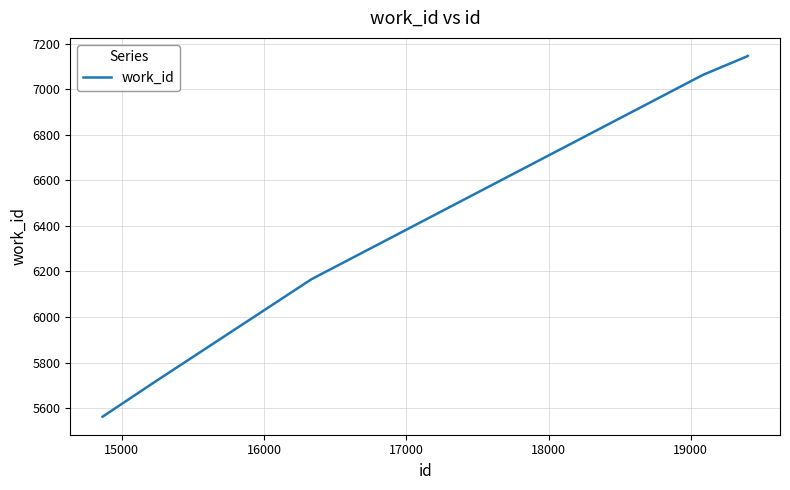

What is the difference between the second highest and second lowest values?

1583